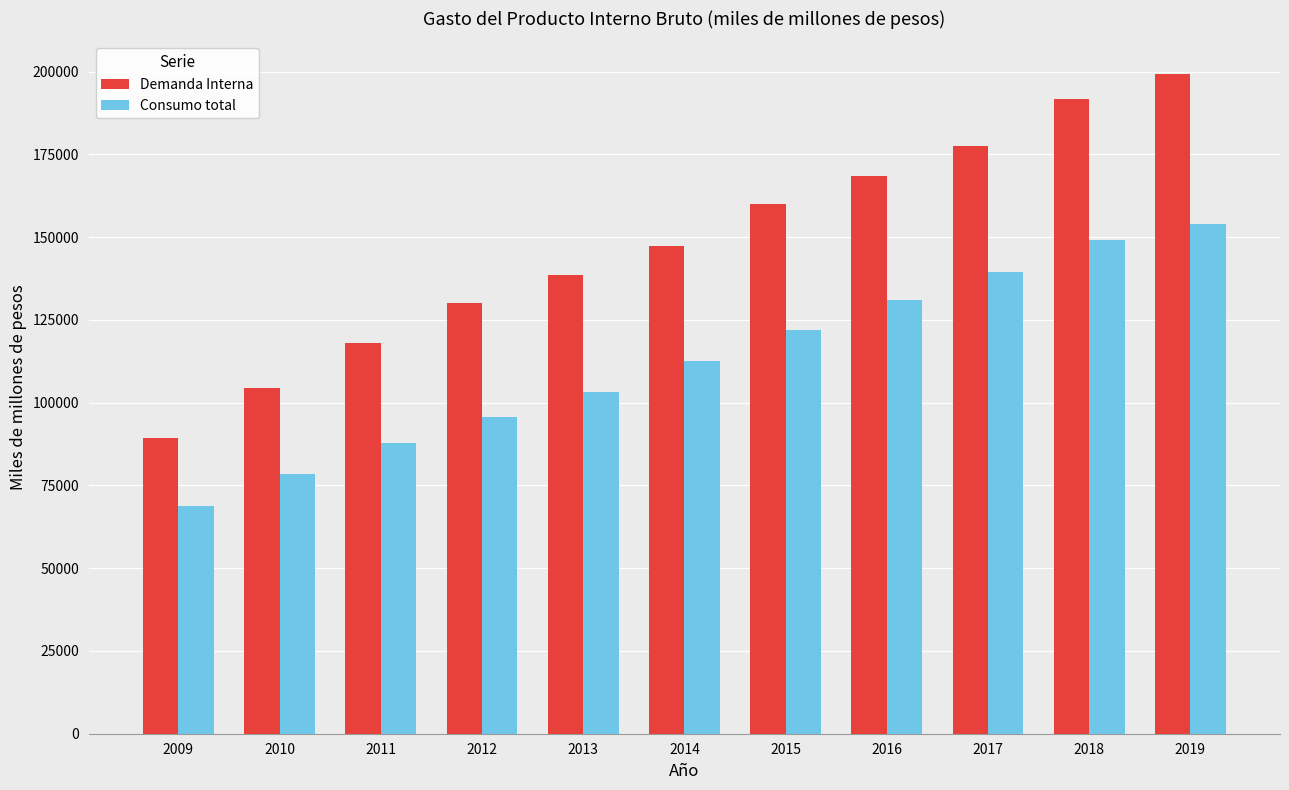

What is the approximate value of Demanda Interna at 2015?

159903.7